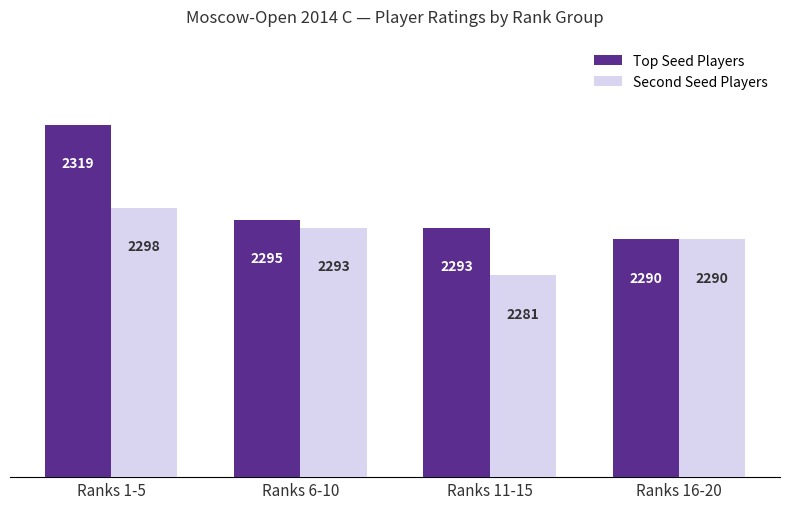

At how many categories does at least one series exceed 2292?

3